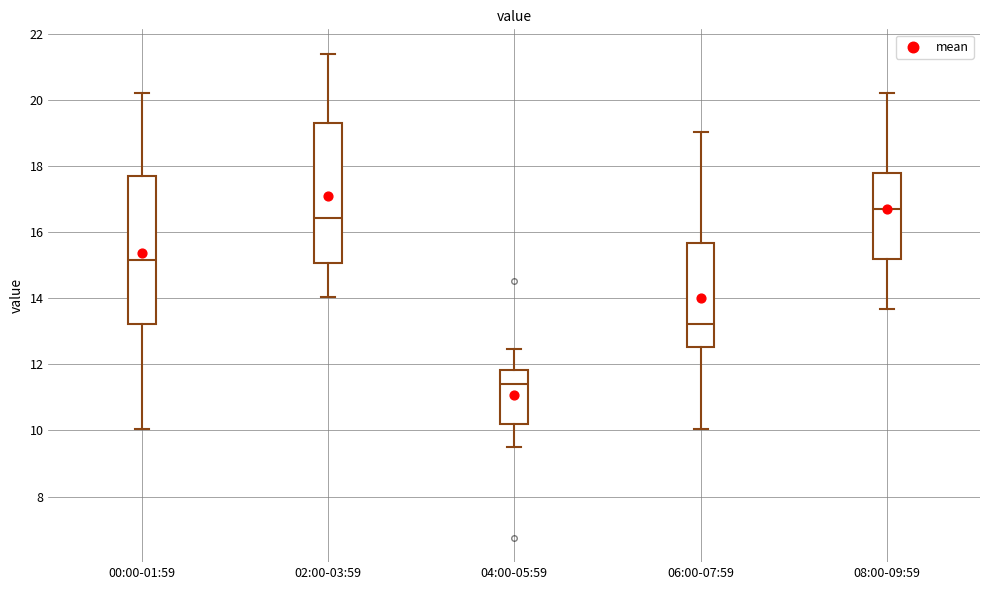

Reading left to right, read every box against the y-axis: the position of its median line, the range the box covers, and the ends of its whiskers. The values are not printed on the chart, so give them approximately, as read against the axis.

00:00-01:59: median 15.2, box 13.2 to 17.6, whiskers 10.0 to 20.2
02:00-03:59: median 16.4, box 15.0 to 19.4, whiskers 14.0 to 21.4
04:00-05:59: median 11.4, box 10.2 to 11.8, whiskers 9.6 to 12.4
06:00-07:59: median 13.2, box 12.6 to 15.6, whiskers 10.0 to 19.0
08:00-09:59: median 16.8, box 15.2 to 17.8, whiskers 13.6 to 20.2